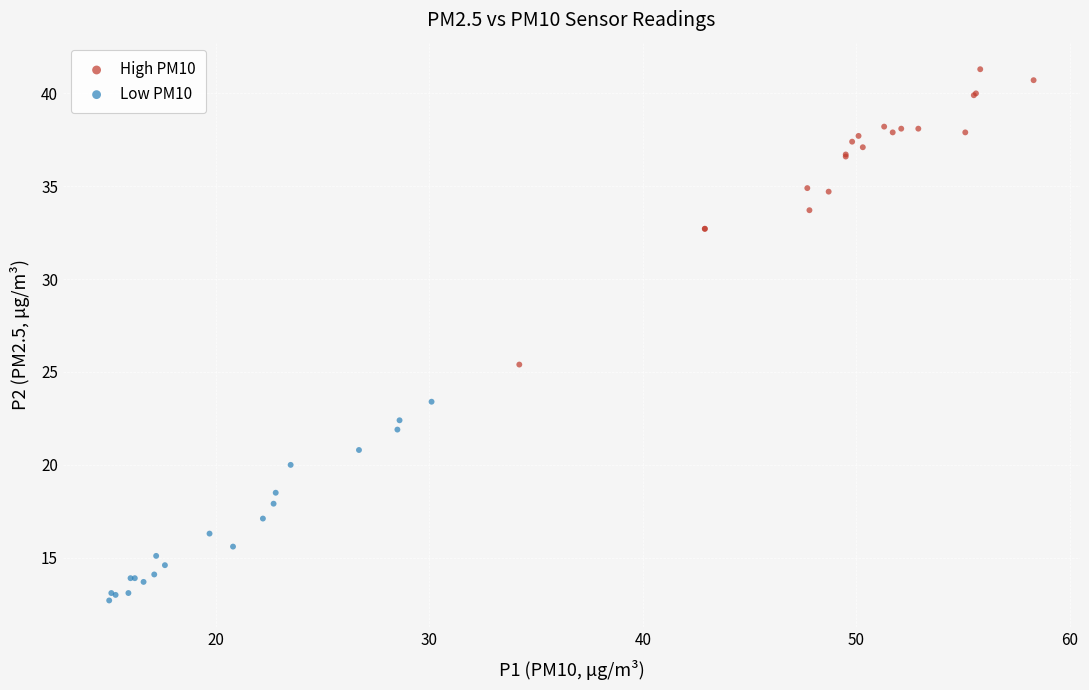

Which series has the widest spread of Y values?

High PM10